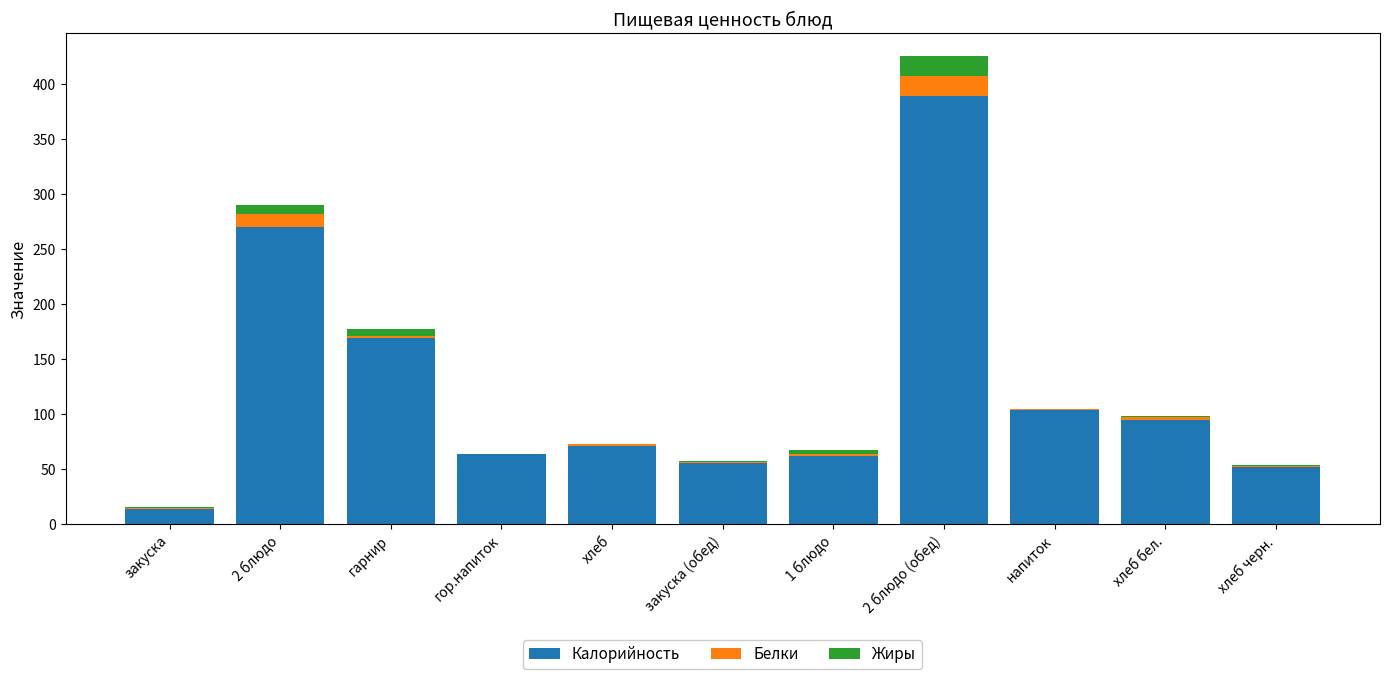

Where does the Калорийность series first go above 71?

2 блюдо